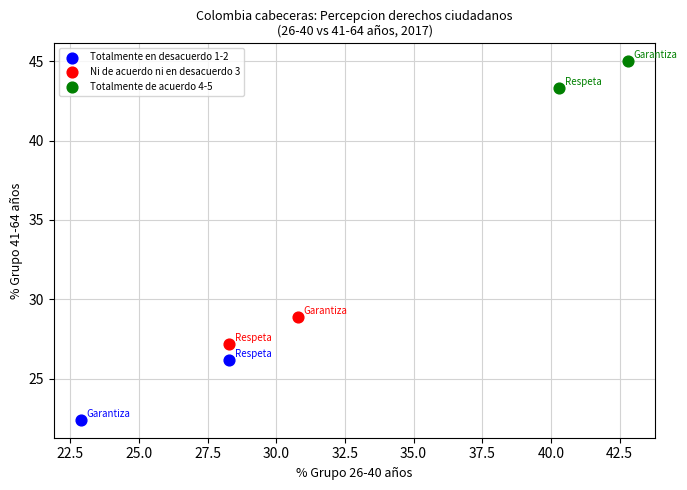

Which series contains the highest Y value?

Totalmente de acuerdo 4-5